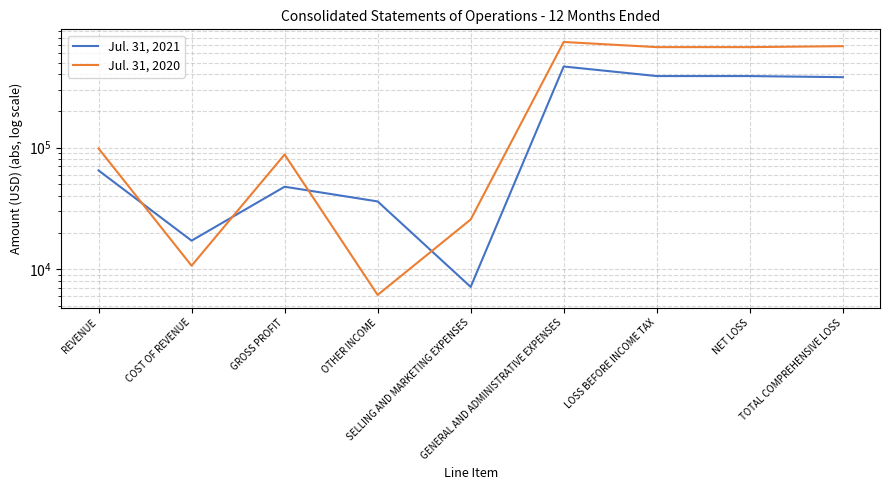

What is the label of the 2nd point from the right?

NET LOSS